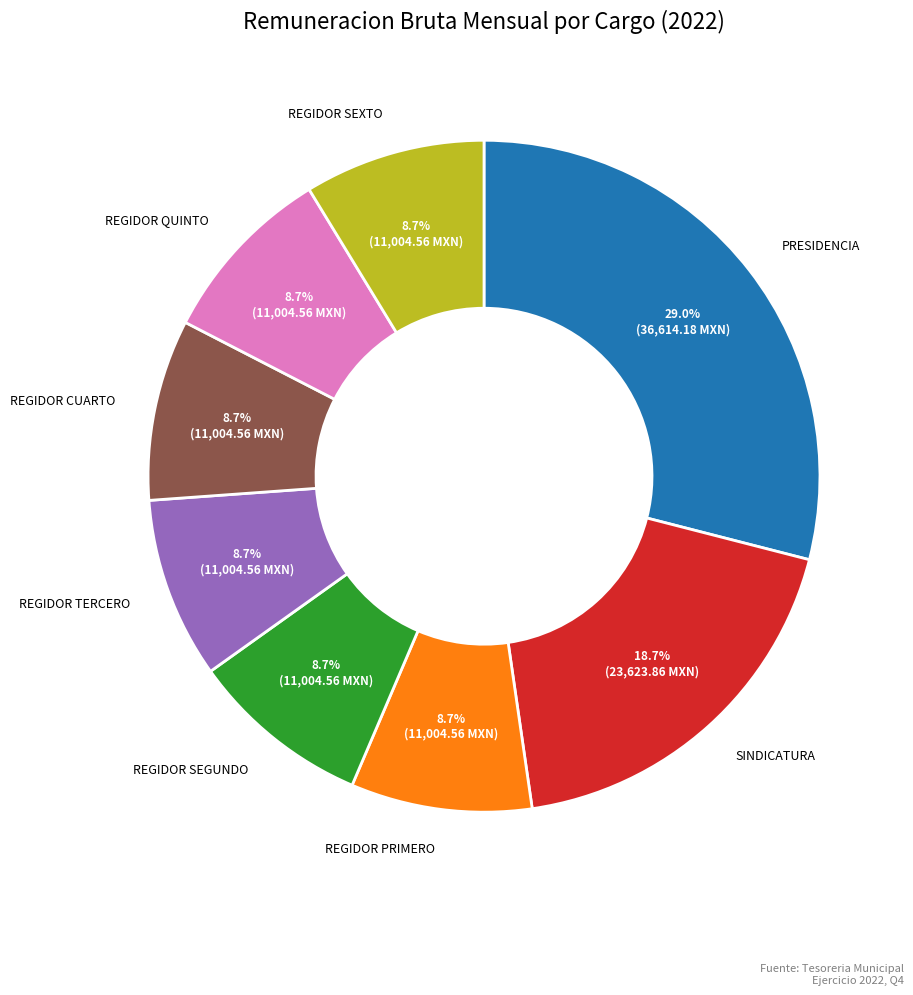

Is there any slice that represents more than half of the pie?

No